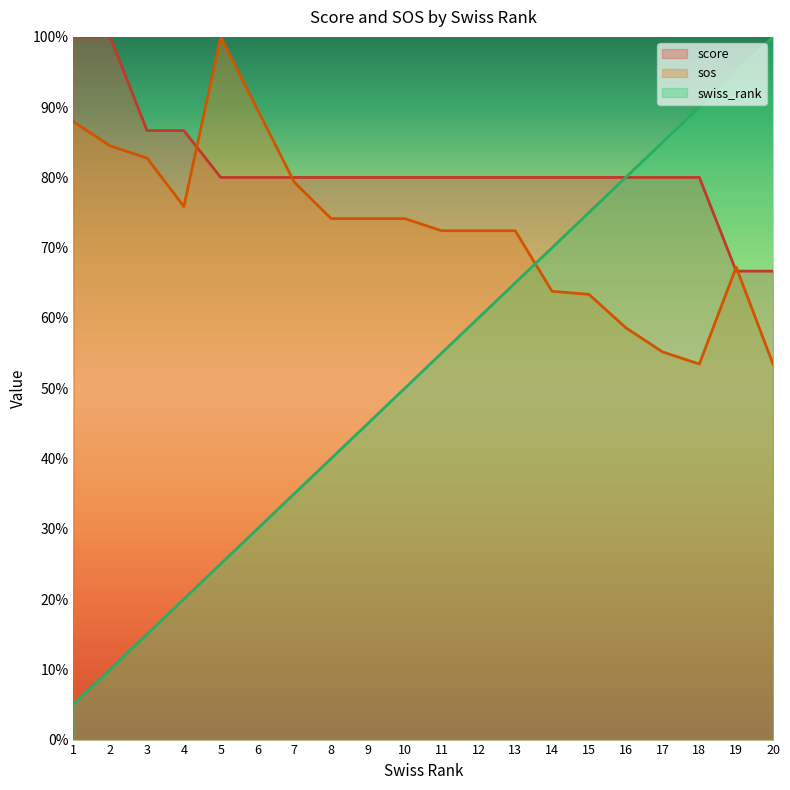

What is the sum of all score values?

1626.7